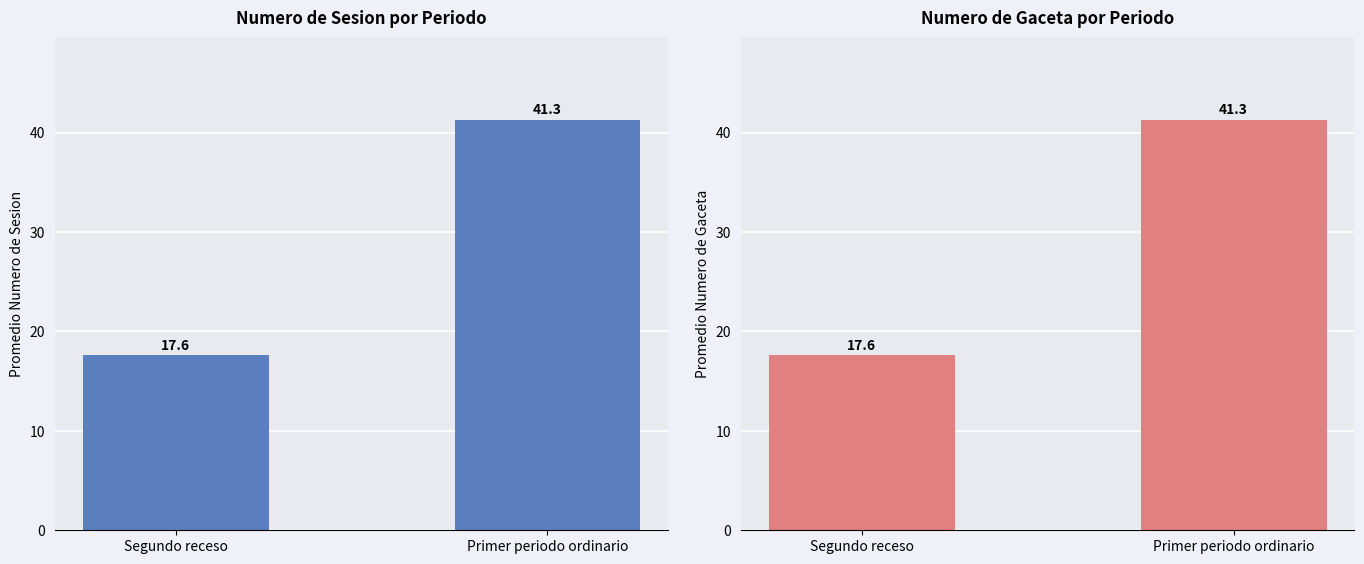

At which category is the sum across all series the highest?

Primer periodo ordinario